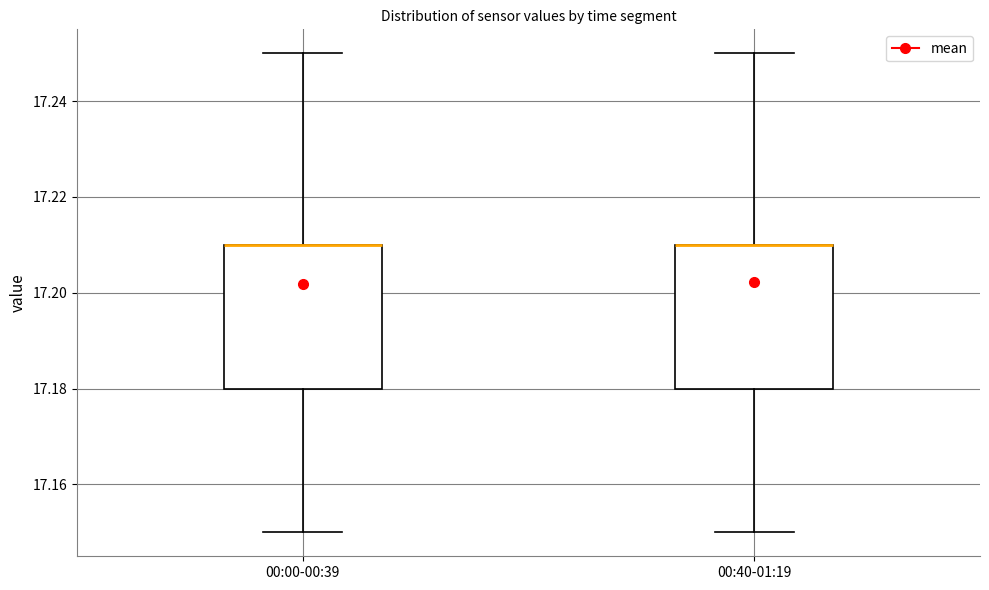

Reading left to right, read every box against the y-axis: the position of its median line, the range the box covers, and the ends of its whiskers. The values are not printed on the chart, so give them approximately, as read against the axis.

00:00-00:39: median 17.21 (drawn on the box's upper edge), box 17.18 to 17.21, whiskers 17.15 to 17.25
00:40-01:19: median 17.21 (drawn on the box's upper edge), box 17.18 to 17.21, whiskers 17.15 to 17.25